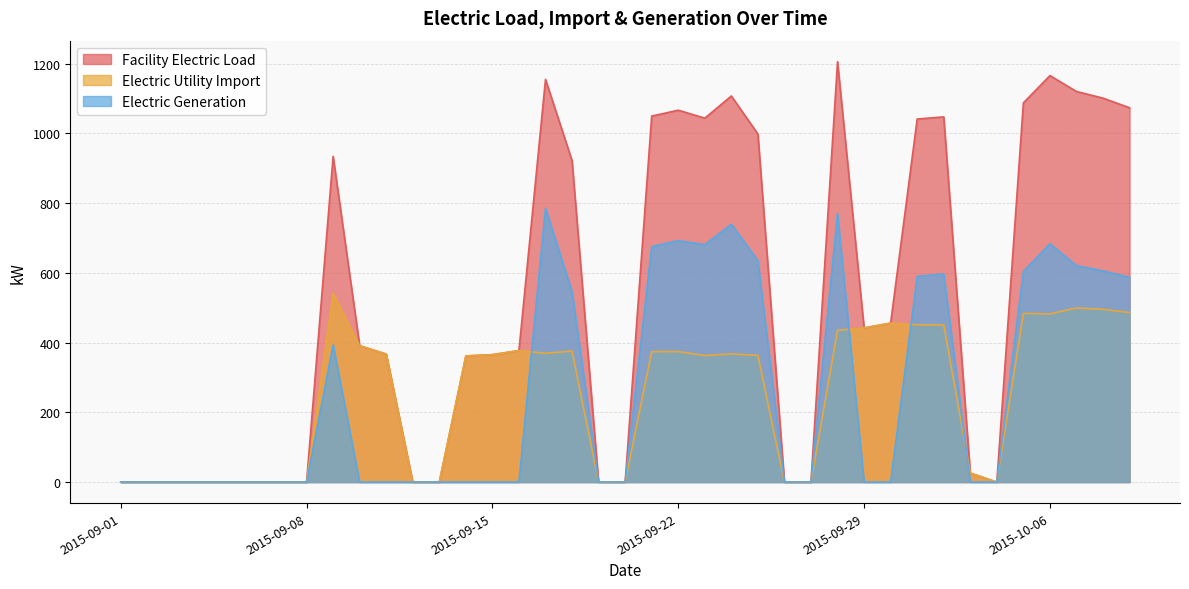

What is the difference between the Electric Utility Import values at 2015-09-15 and 2015-09-06?

365.5